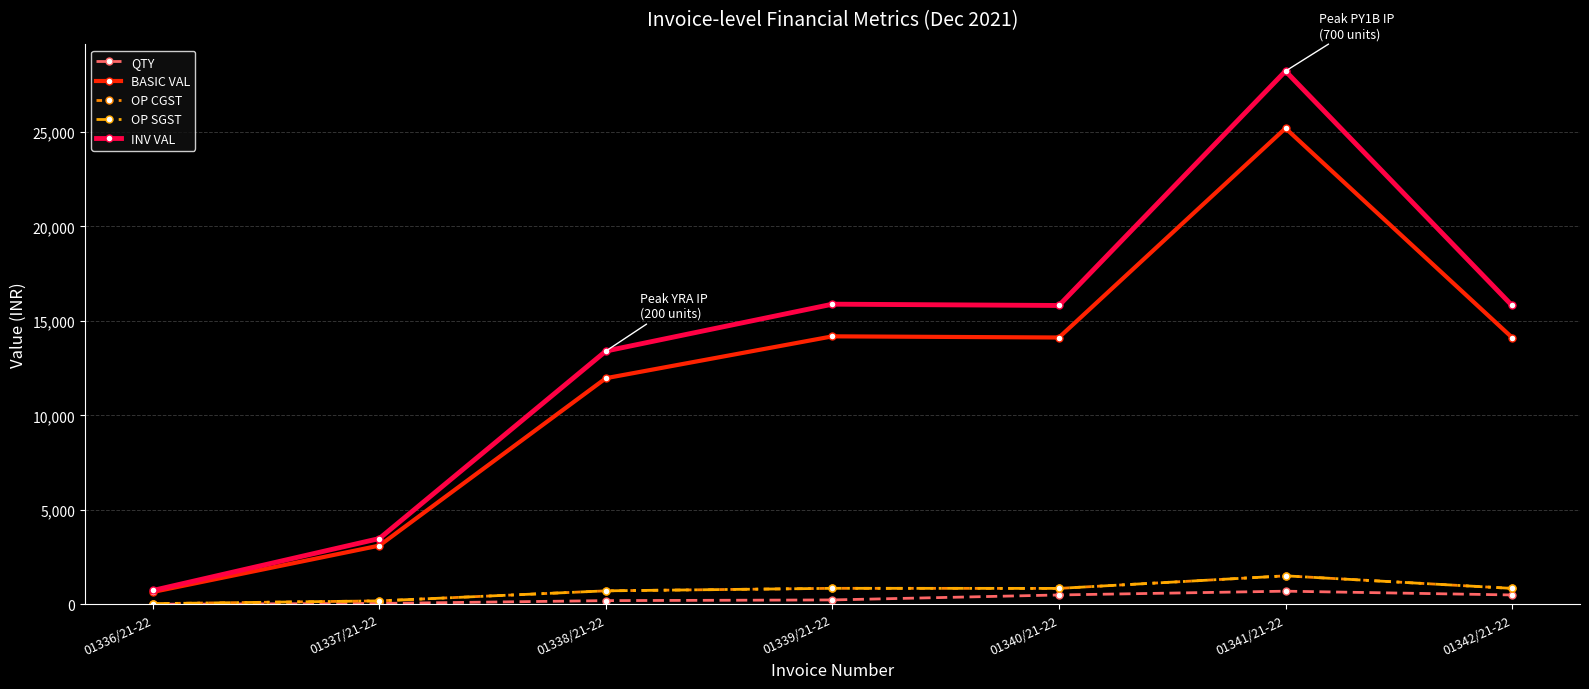

Does the chart have visible grid lines?

Yes